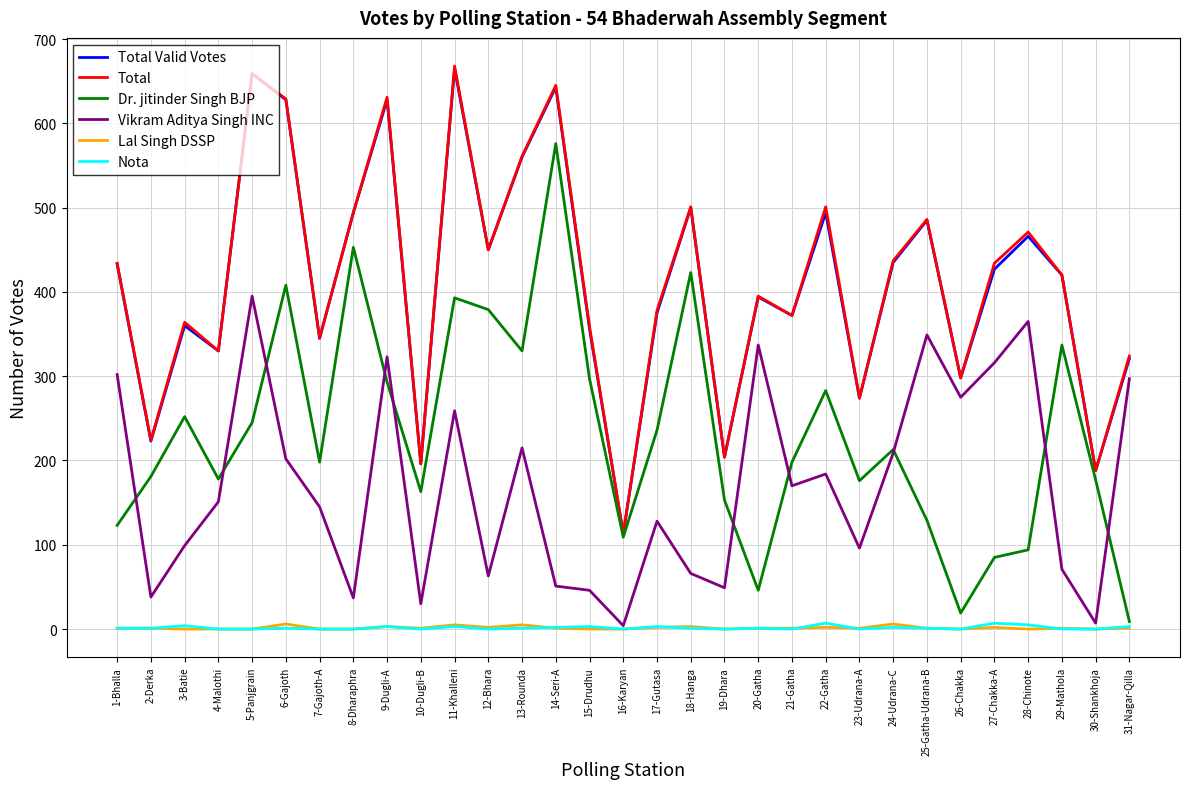

What is the minimum value for Total Valid Votes?

113